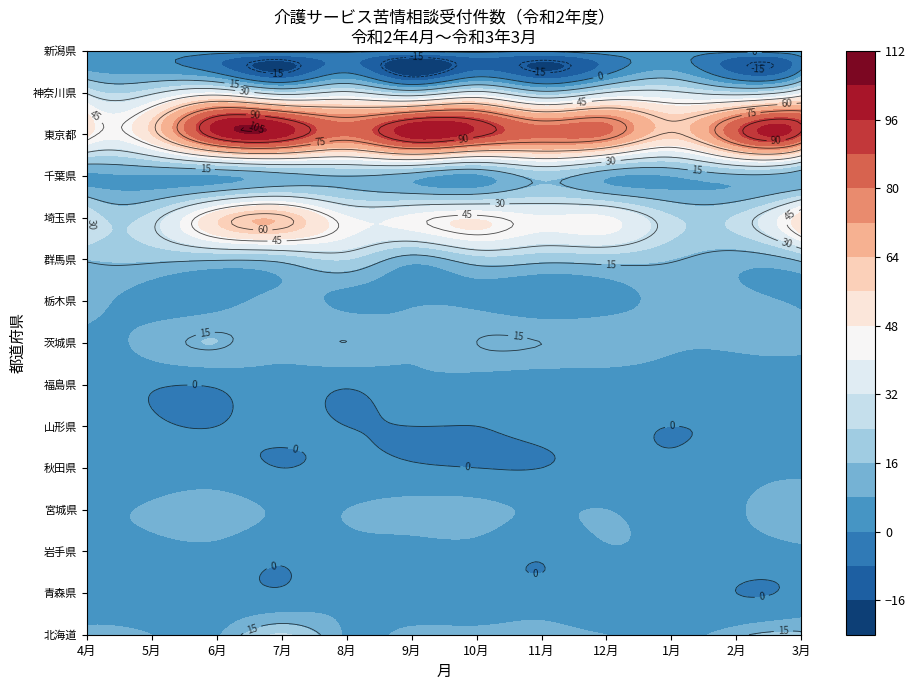

How many categories are shown in the chart?

12